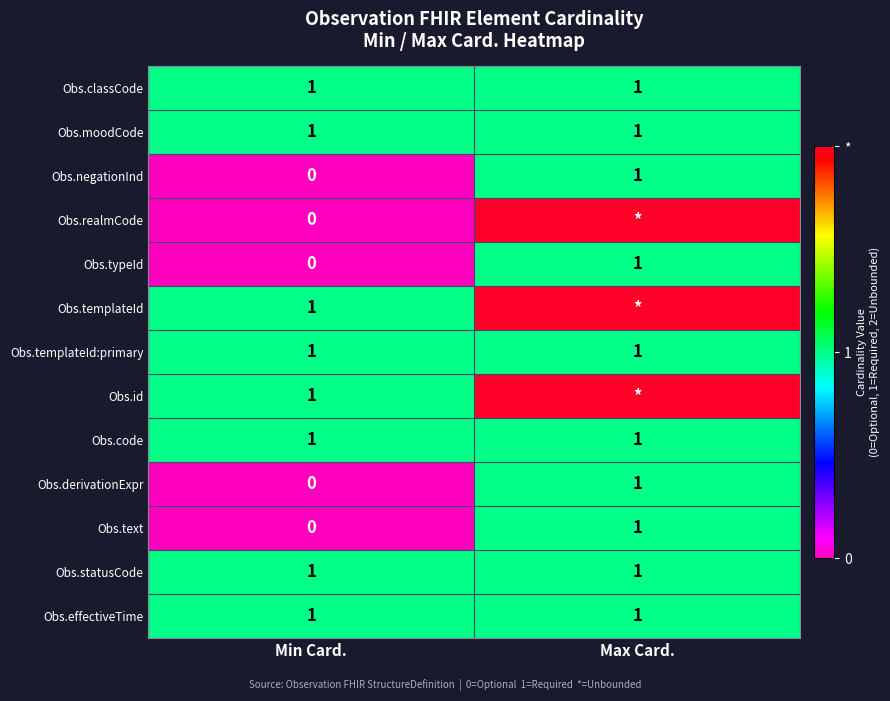

At which category is the sum across all series the highest?

Max Card.